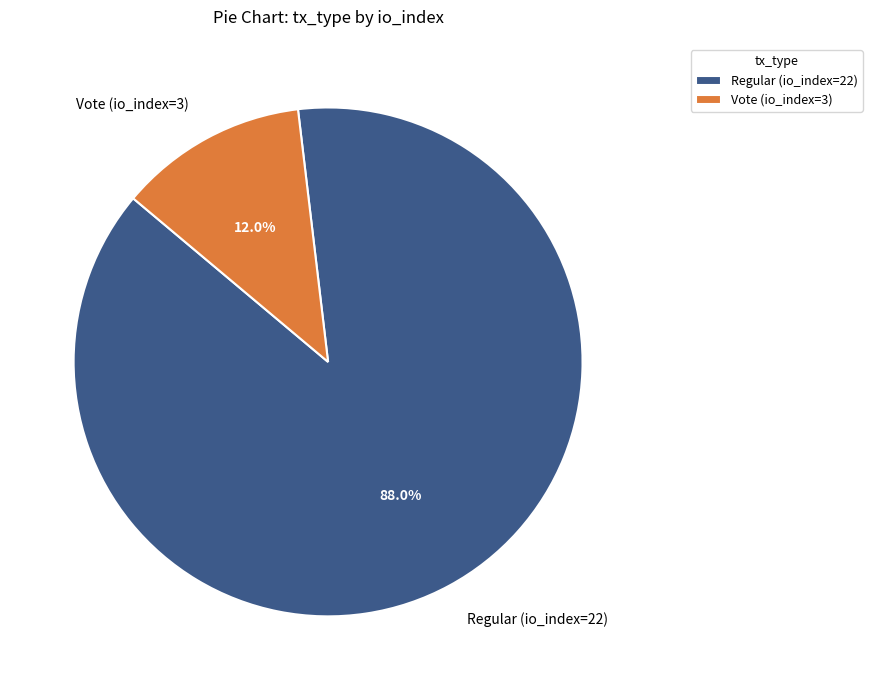

To the nearest percent, what is the combined percentage of Vote (io_index=3) and Regular (io_index=22)?

100%